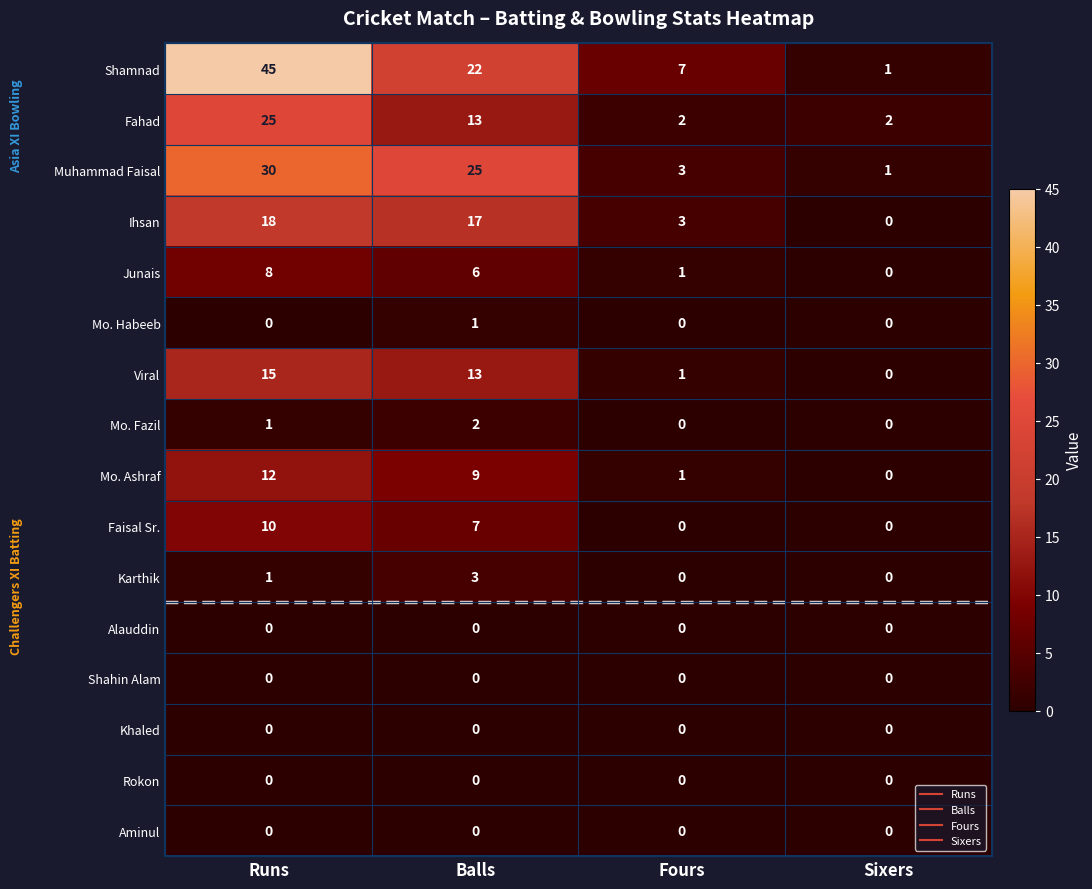

How many data points in Mo. Habeeb are above 0?

1